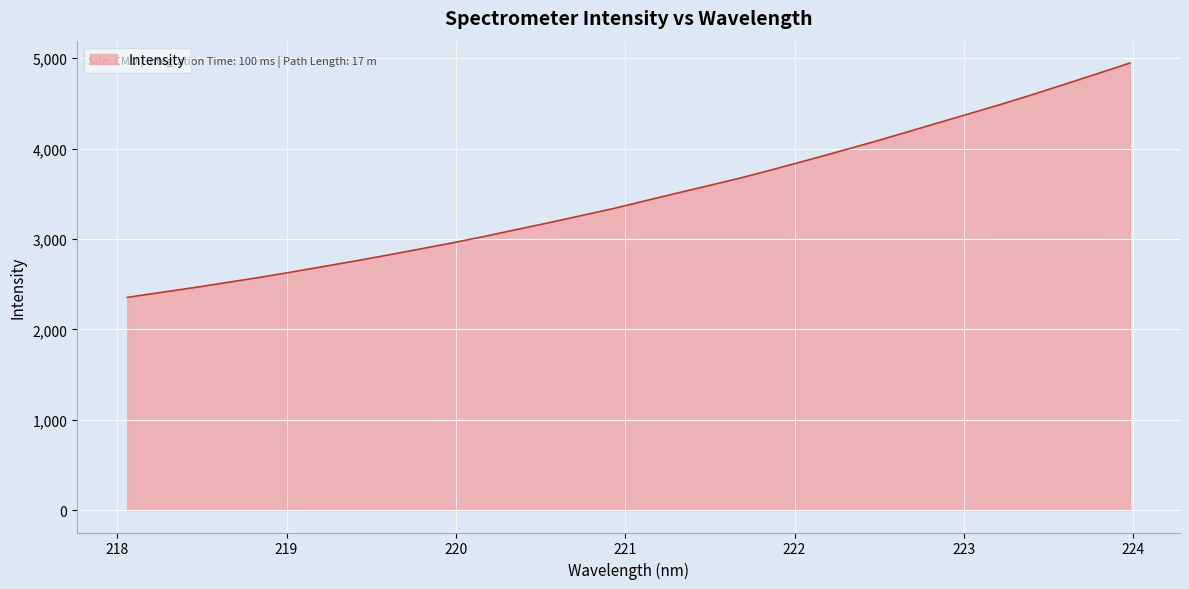

True or false: there are more than 0 points higher than both neighbors.

False